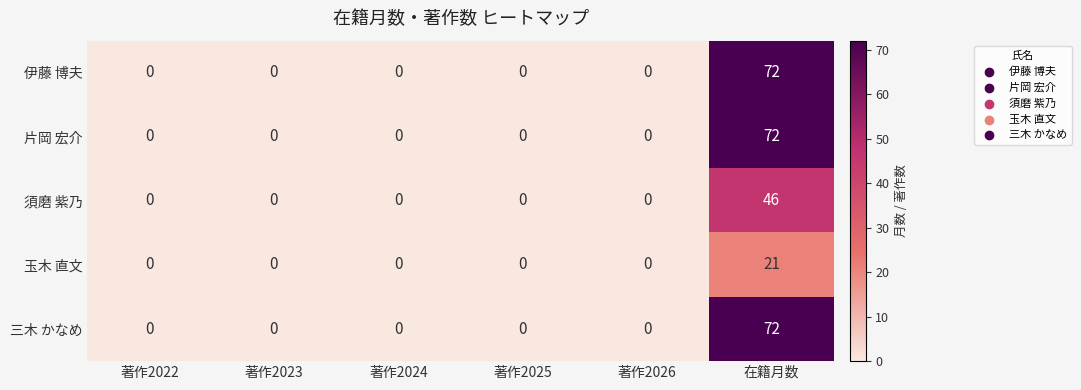

True or false: 伊藤 博夫 has a value of 0 at 著作2026.

True